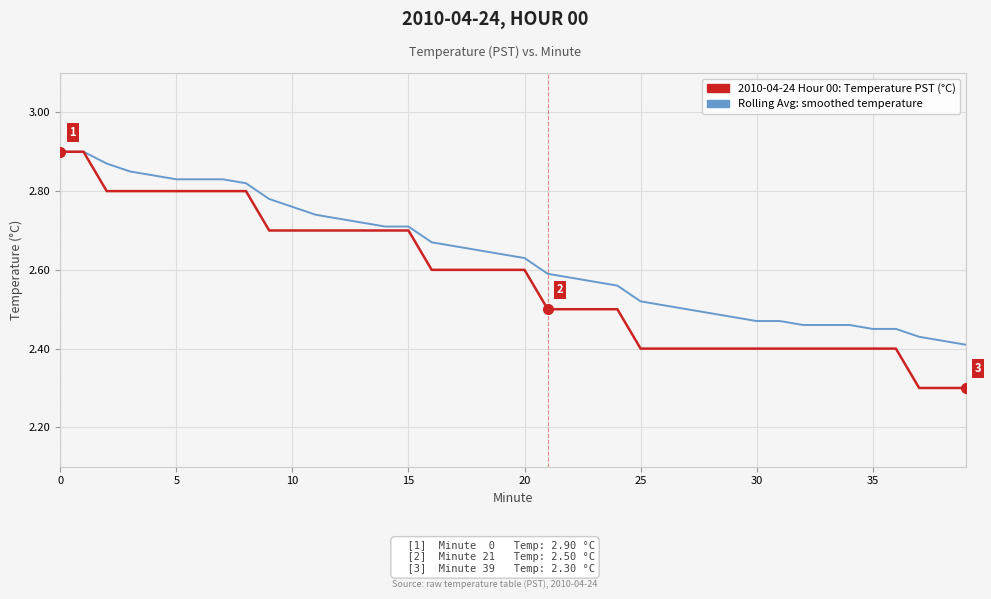

How many lines are shown in the chart?

2